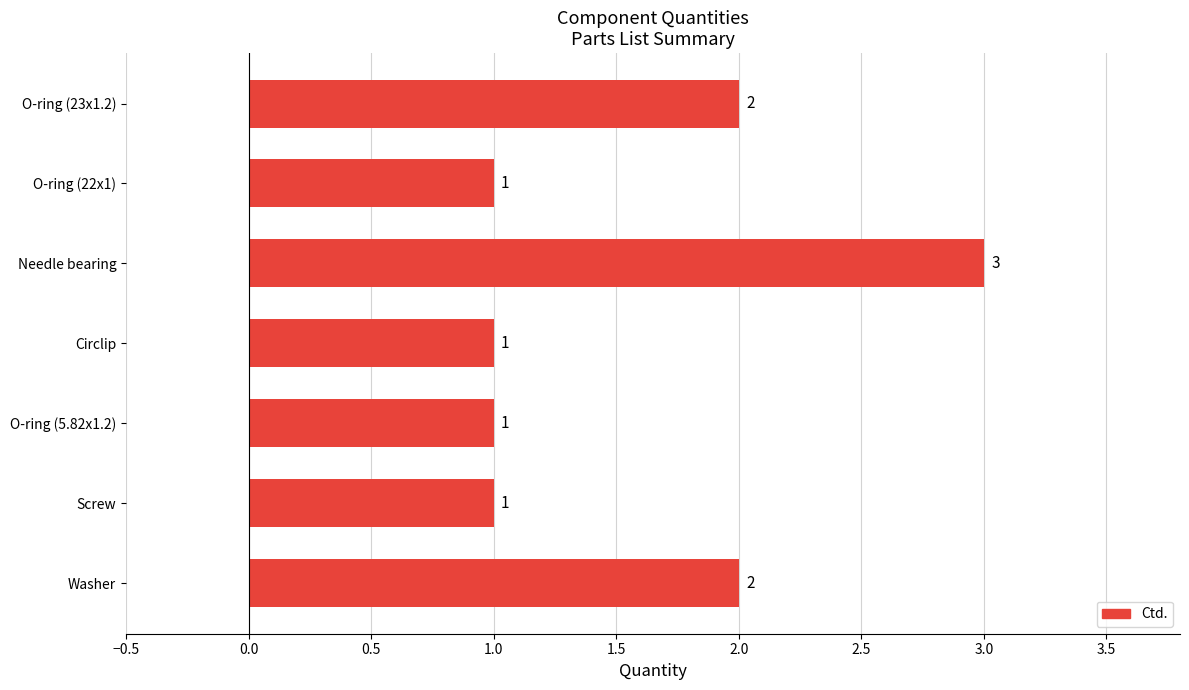

Which category has the highest value across all series?

Needle bearing